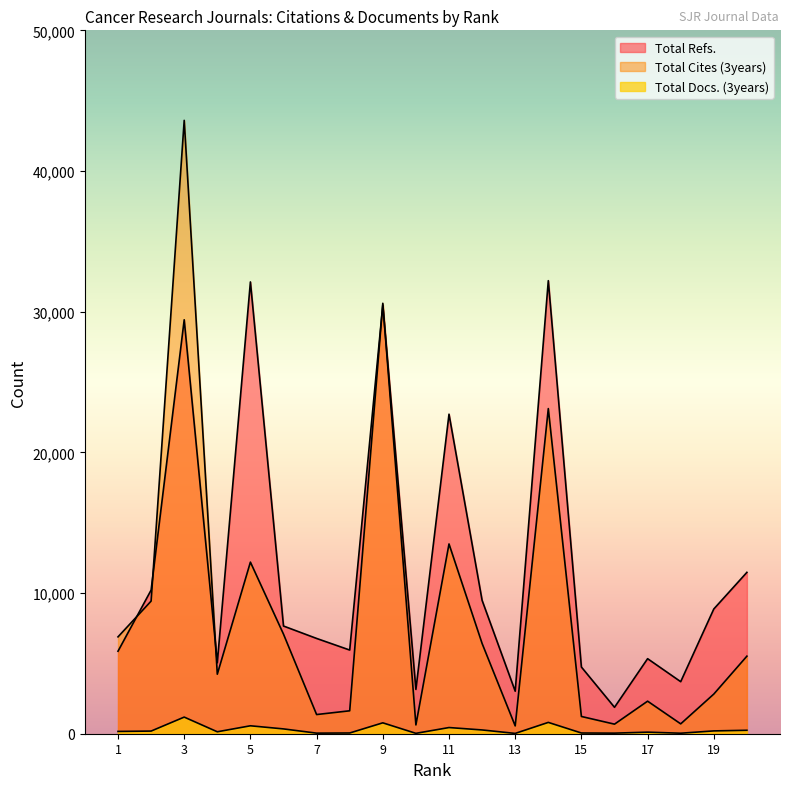

How many interior local peaks does the Total Docs. (3years) series have?

6